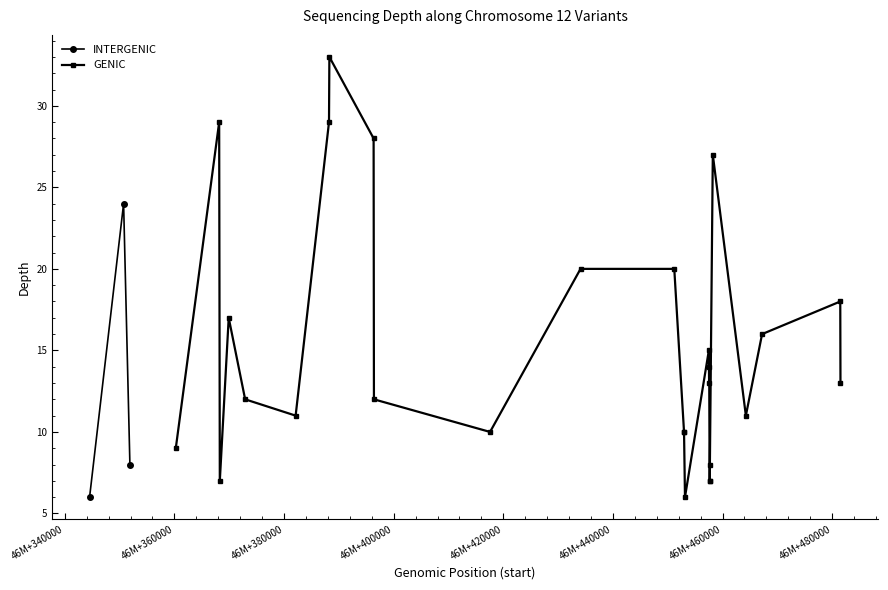

The value at 50341034 is 3. True or false?

False